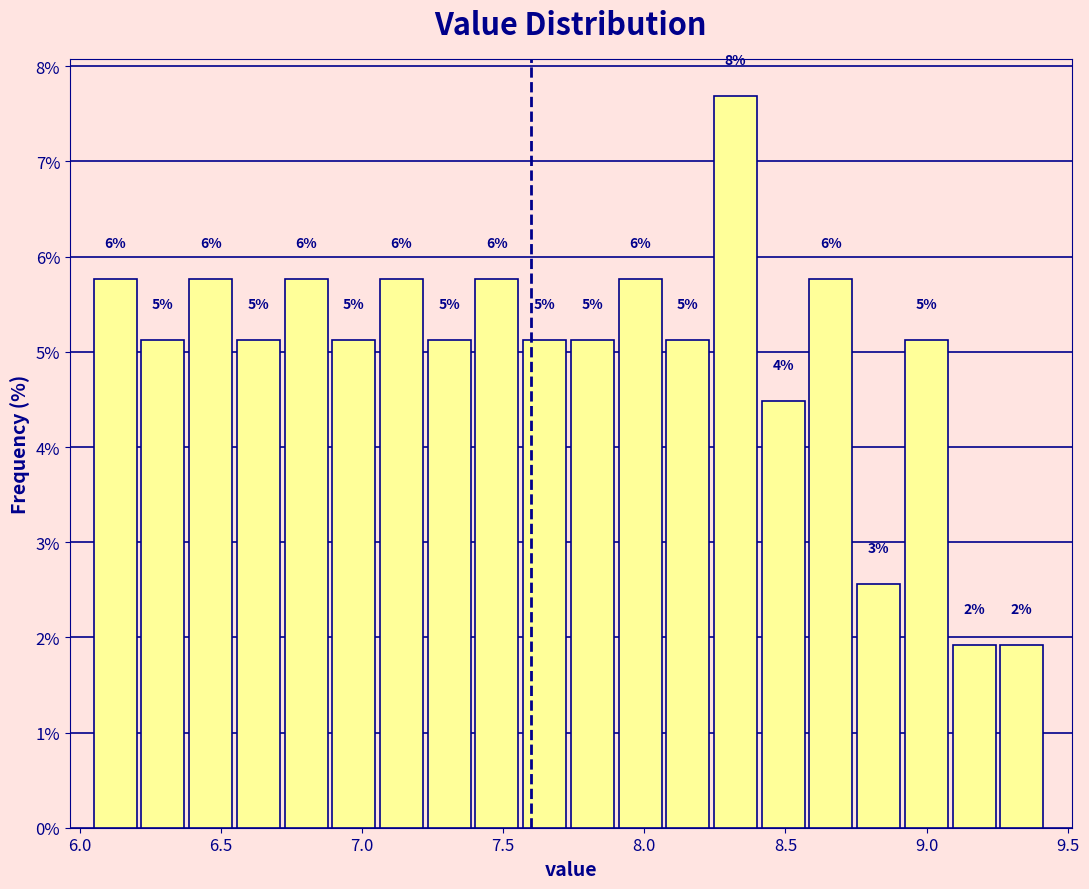

Around what value on the x-axis is the tallest bar? Give the approximate position of its centre, as read against the axis.

8.30